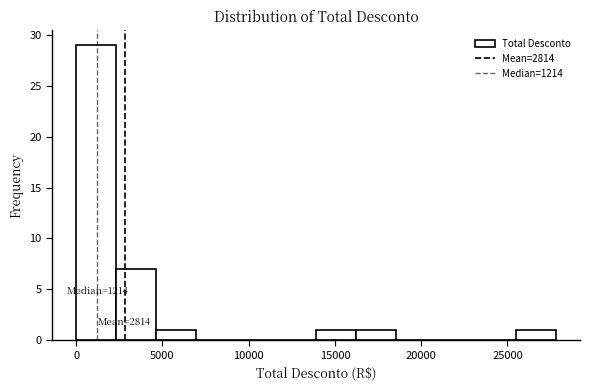

Which range on the x-axis has the tallest bar?

0 to 2500